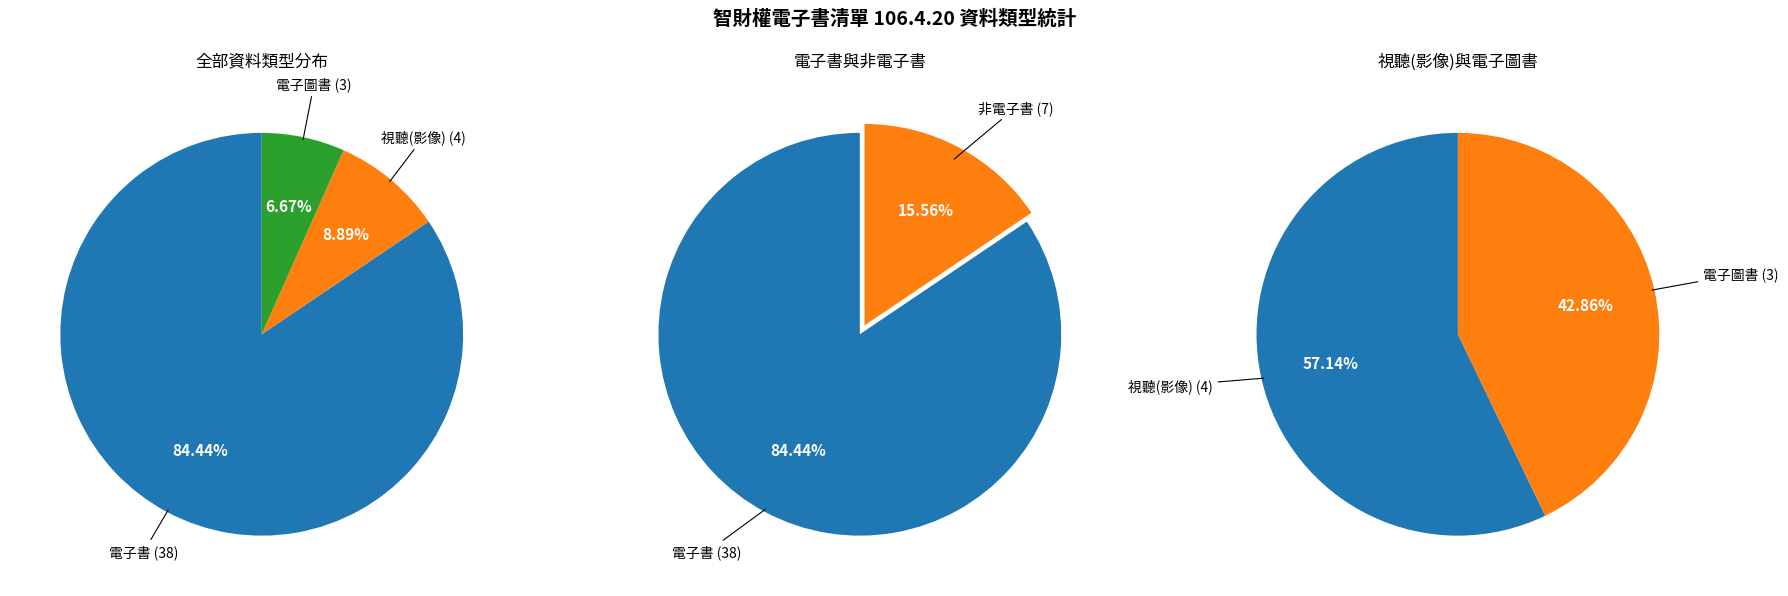

To the nearest percent, what is the average slice percentage?

33%